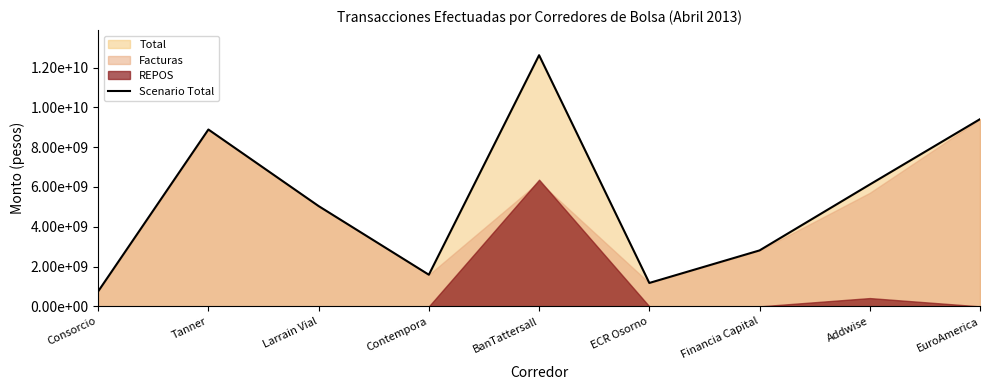

What is the label of the 5th point from the left?

BanTattersall